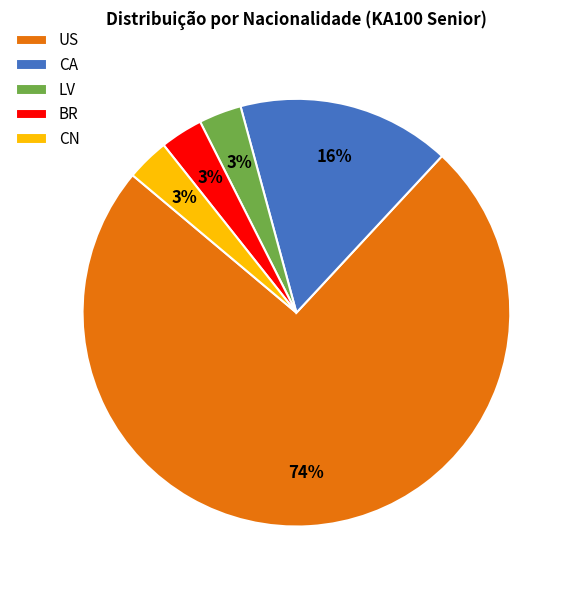

True or false: US accounts for 74% of the total.

True